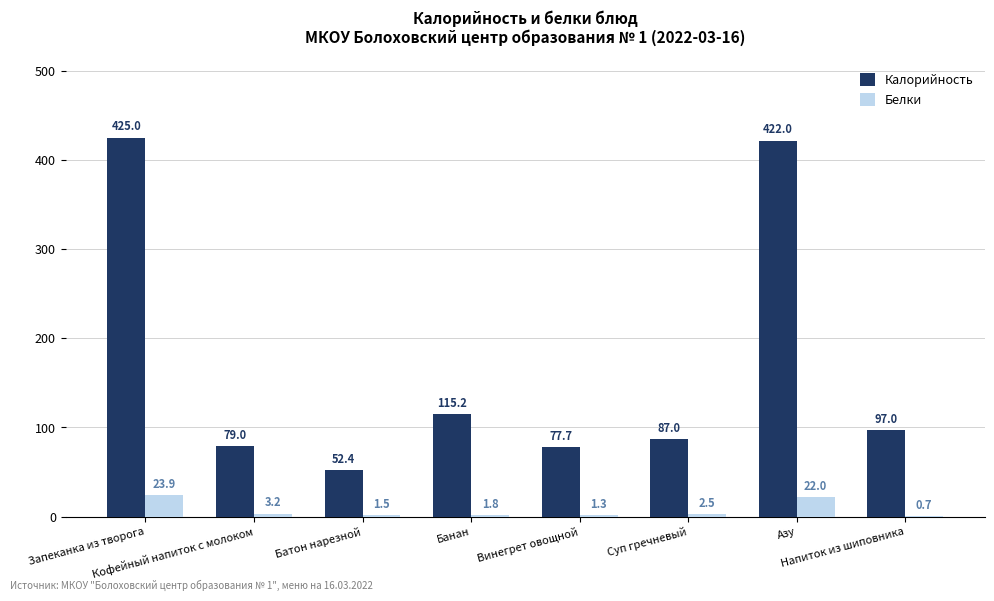

At which label does Белки first exceed 2?

Запеканка из творога